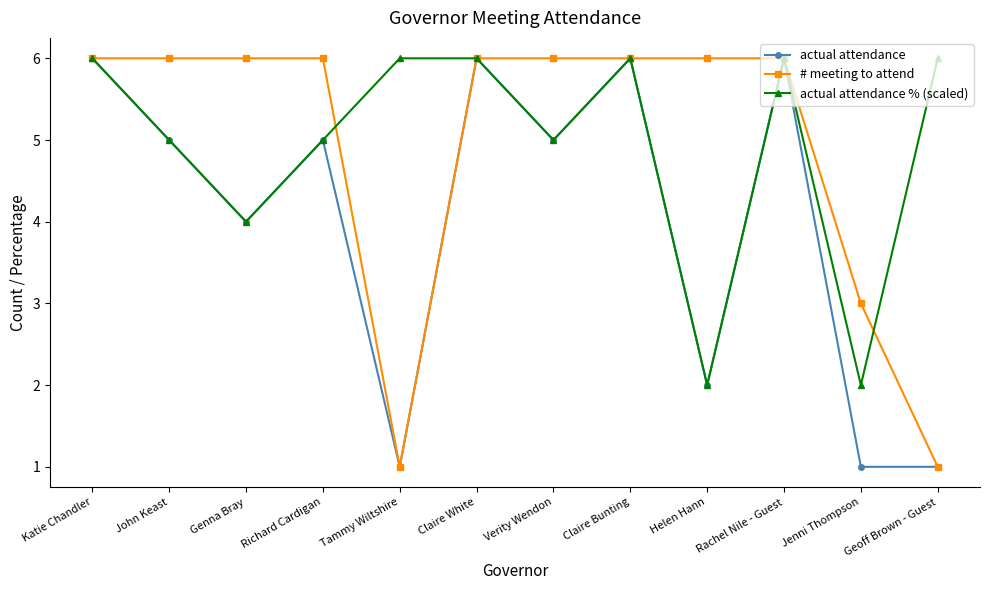

What is the difference between the highest and lowest values at Helen Hann?

4.0